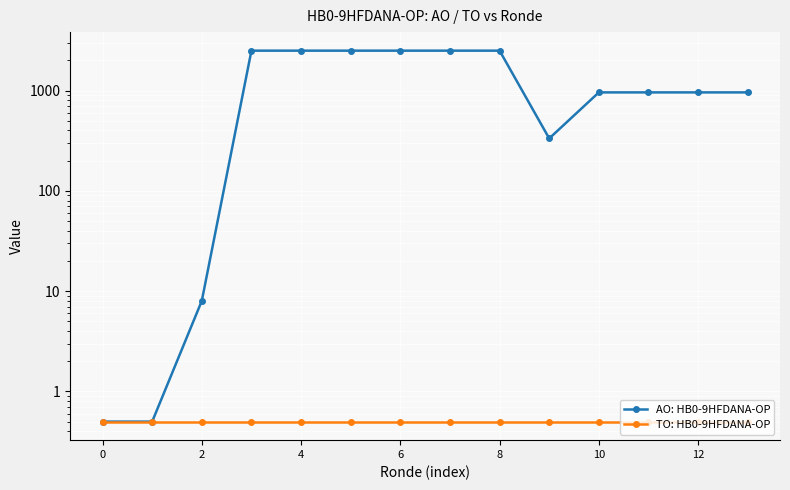

How many lines are shown in the chart?

2